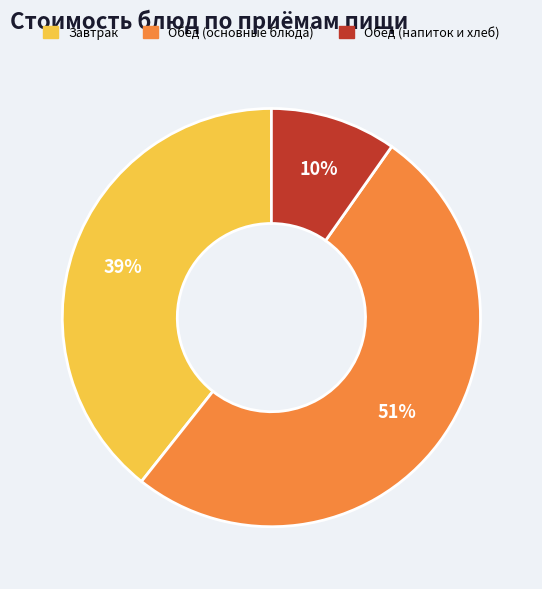

To the nearest percent, what portion does Обед (напиток и хлеб) represent?

10%